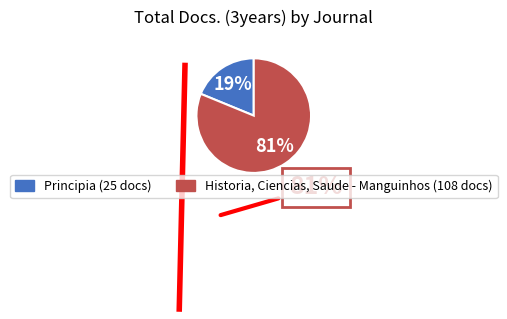

How many segments does this pie chart have?

2